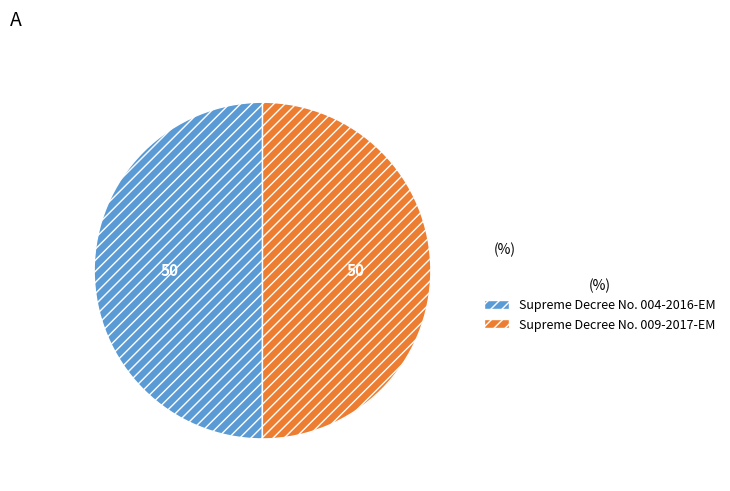

How many slices are in this pie chart?

2